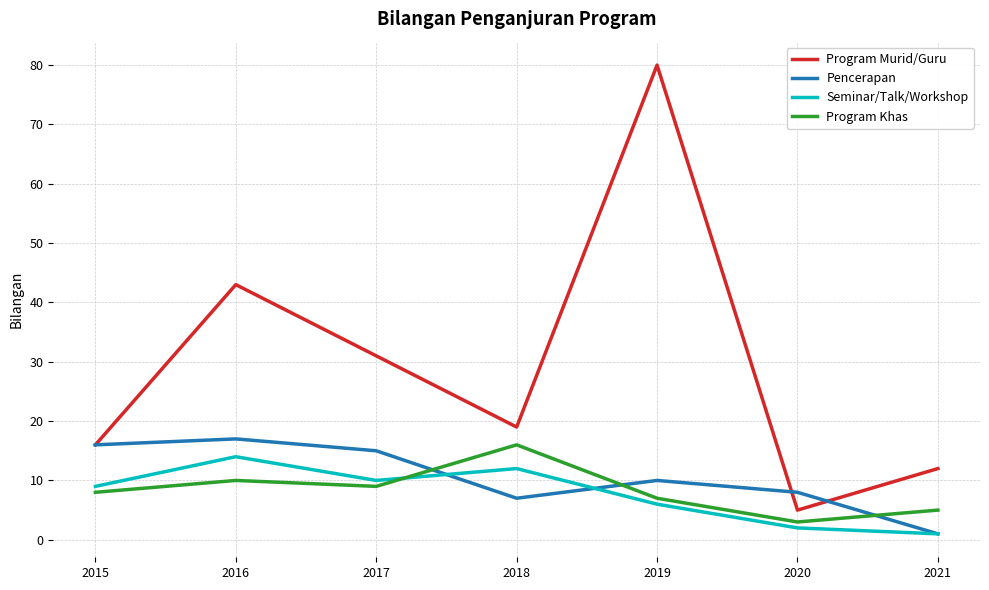

True or false: Seminar/Talk/Workshop and Program Murid/Guru intersect in this chart.

False